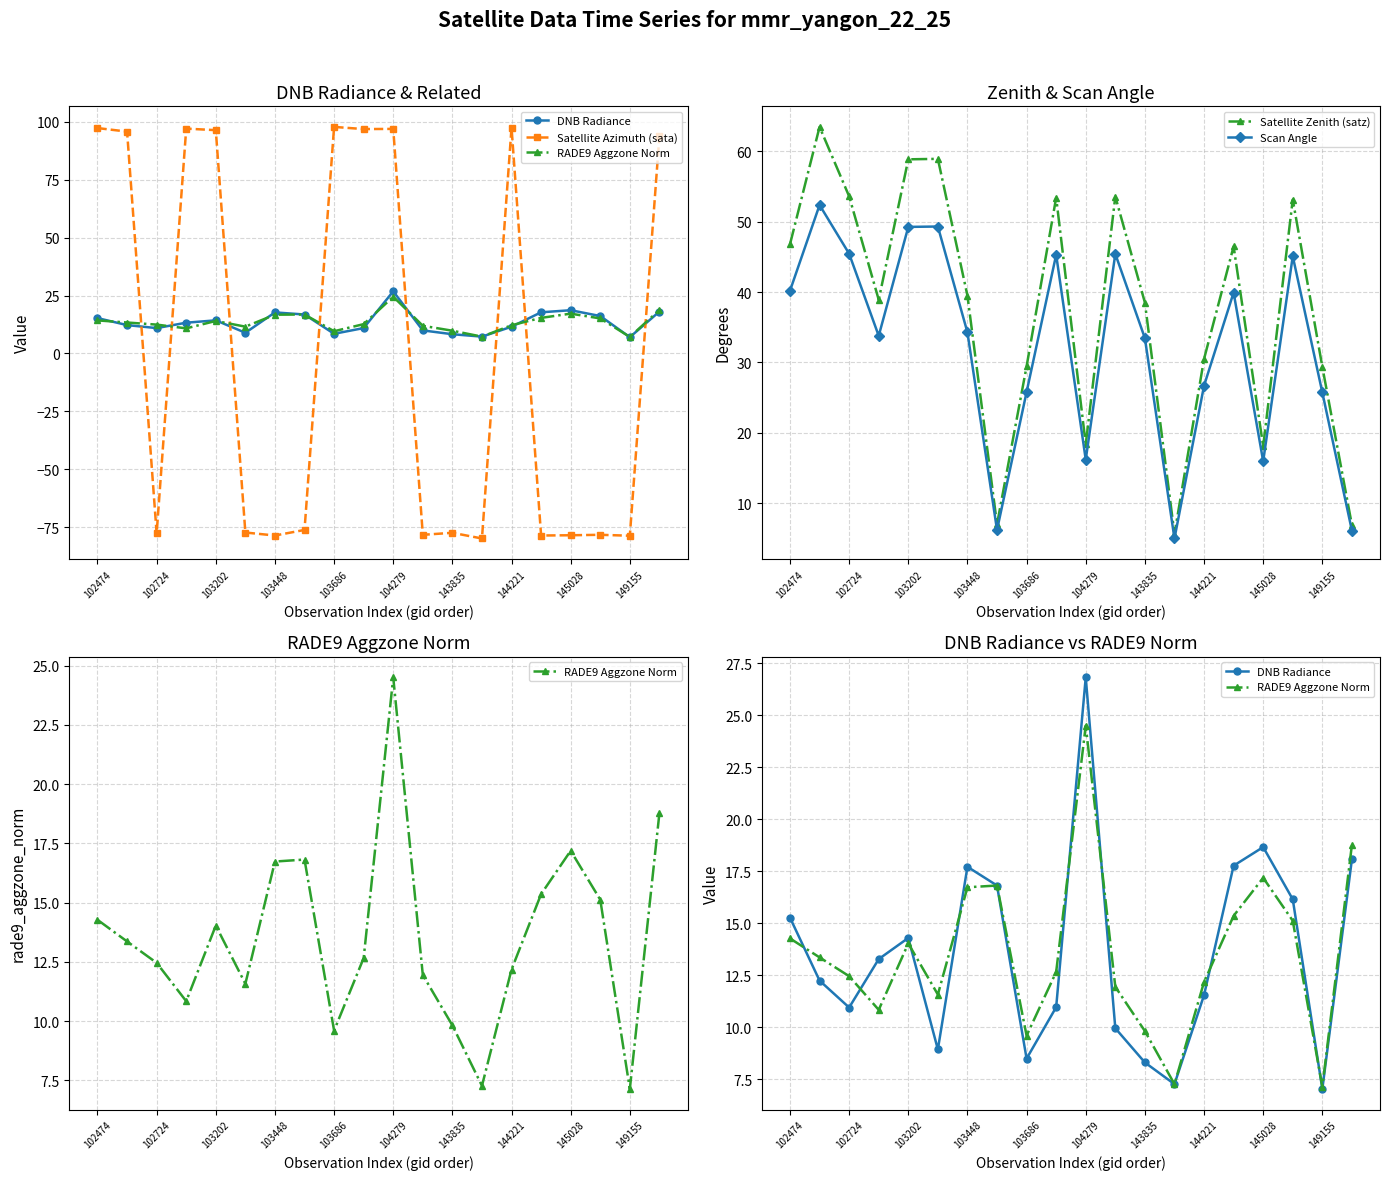

True or false: Scan Angle has more than 1 points higher than both neighbors.

True